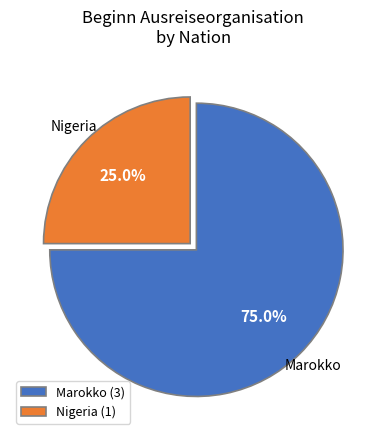

Which category has the smallest portion of the pie?

Nigeria (1)